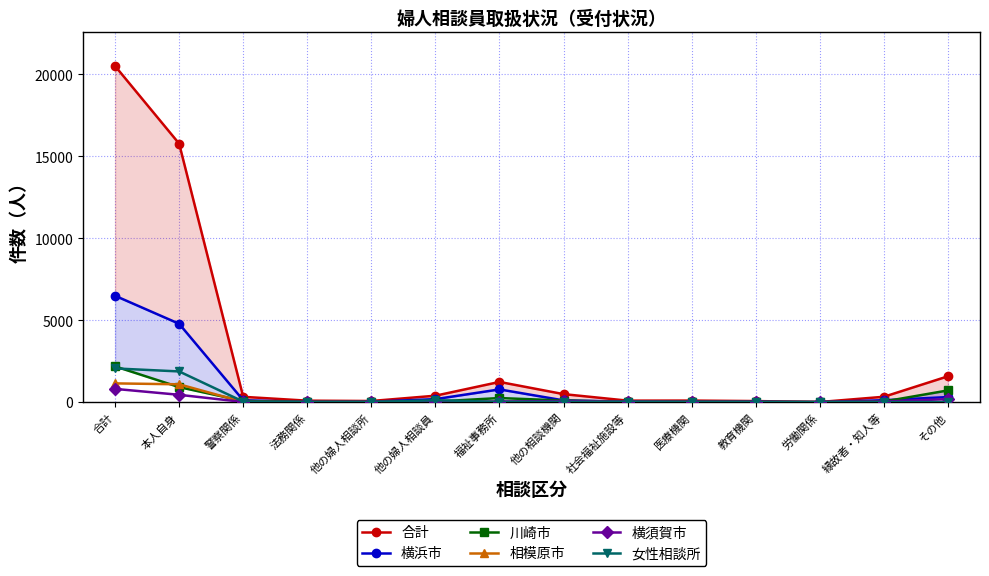

In 横須賀市, how many points are lower than both neighbors (excluding endpoints)?

3